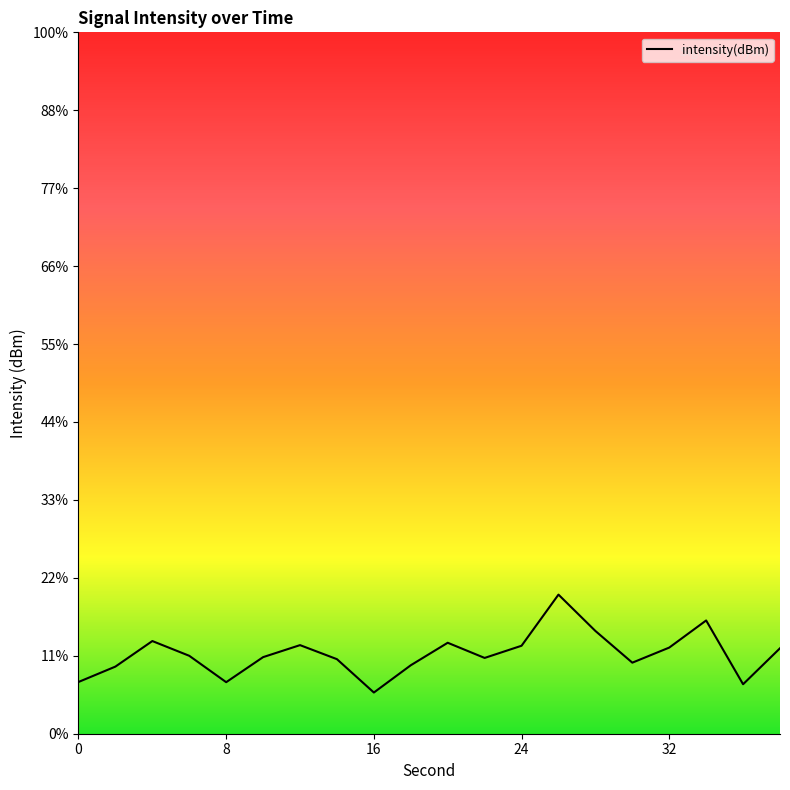

Where does the data first go above -130?

4